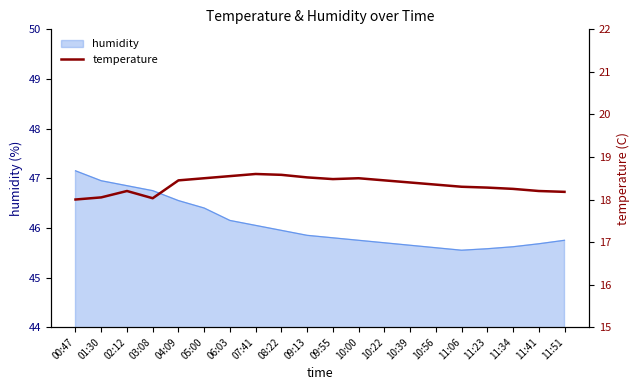

True or false: humidity has a value of 45.6 at 10:56.

True